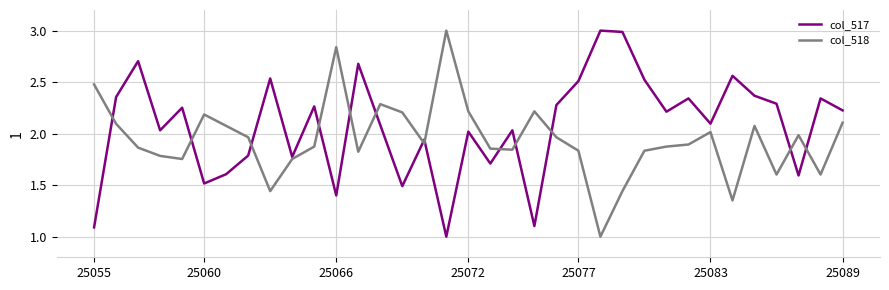

Is this an area chart (filled region under the line)?

No